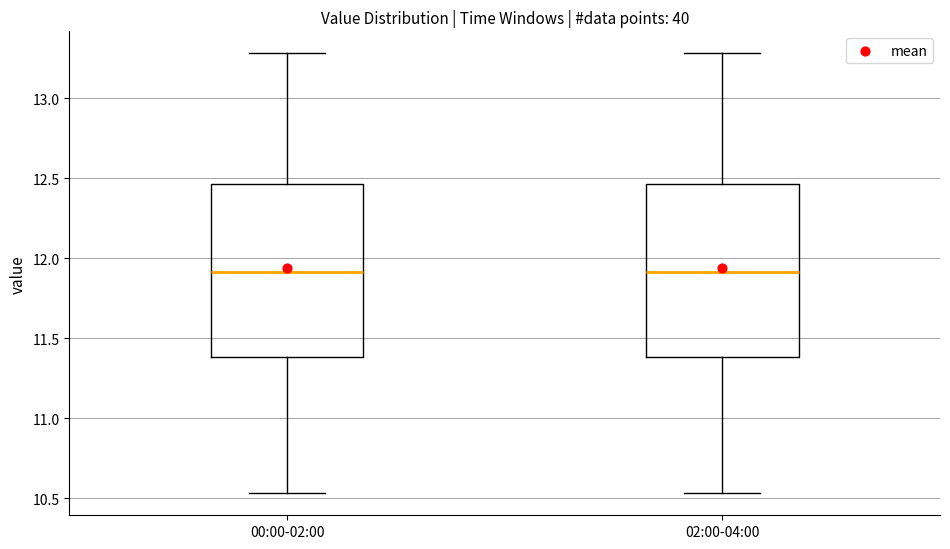

Reading left to right, read every box against the y-axis: the position of its median line, the range the box covers, and the ends of its whiskers. The values are not printed on the chart, so give them approximately, as read against the axis.

00:00-02:00: median 11.90, box 11.40 to 12.45, whiskers 10.55 to 13.30
02:00-04:00: median 11.90, box 11.40 to 12.45, whiskers 10.55 to 13.30